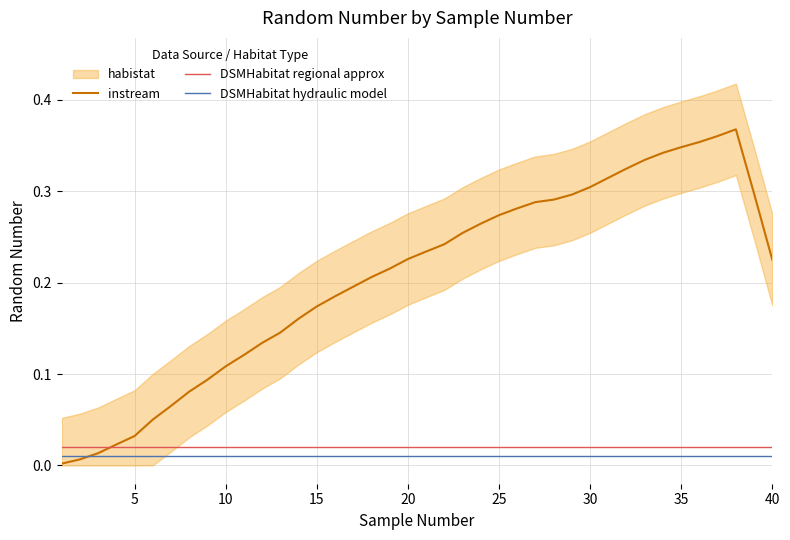

True or false: DSMHabitat regional approx and DSMHabitat hydraulic model intersect in this chart.

False